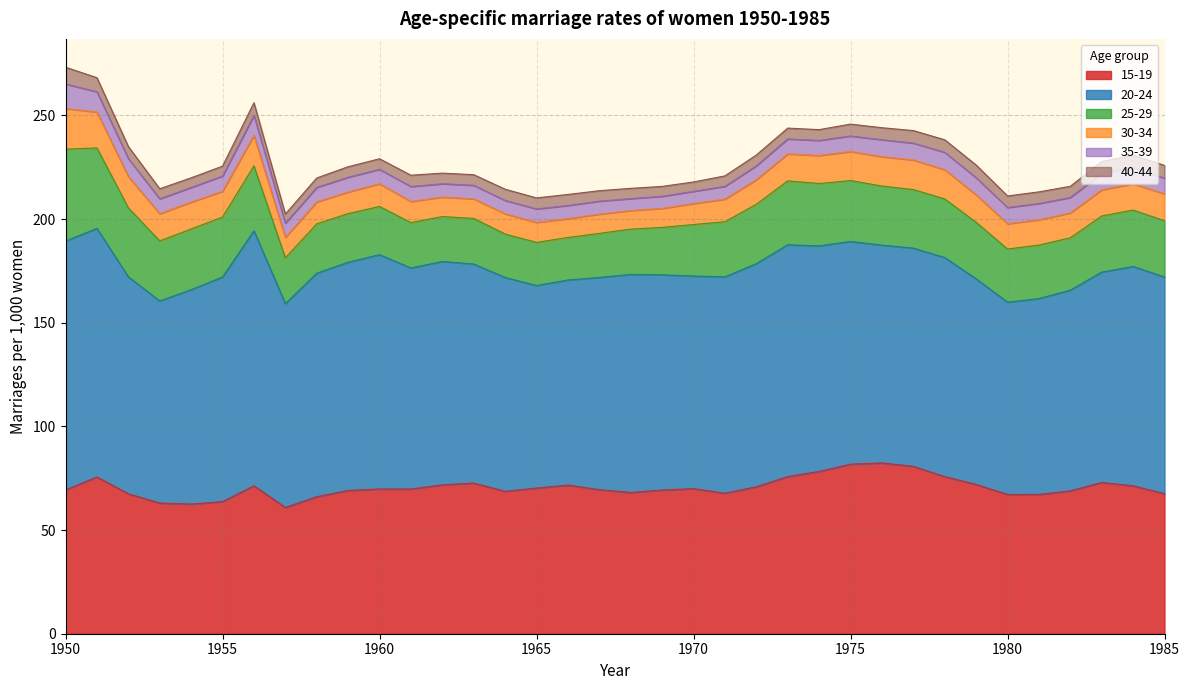

What is the minimum value shown in the chart?

4.4